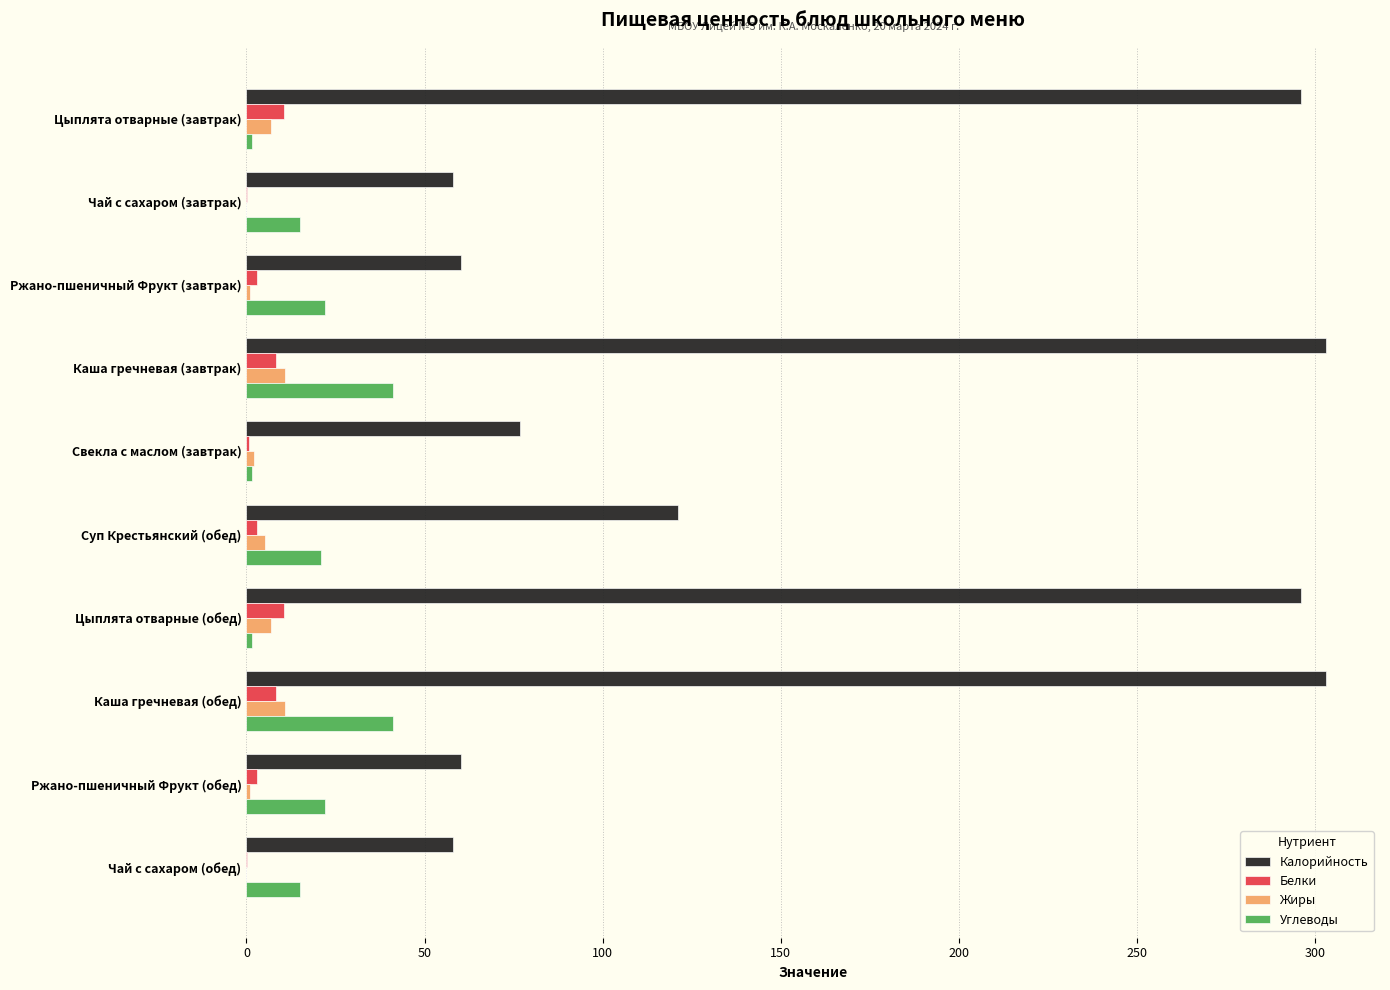

What is the sum of all Белки values?

47.7